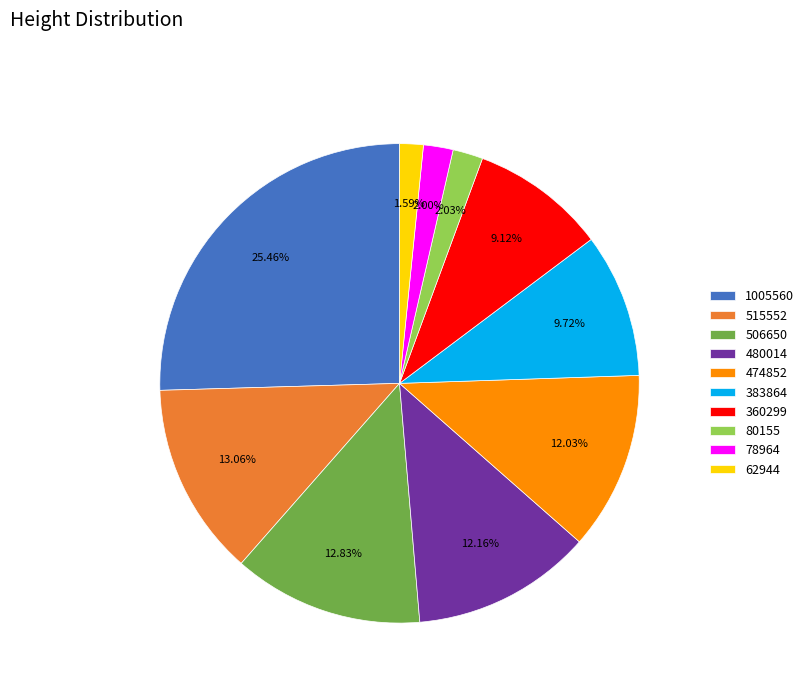

How many slices are in this pie chart?

10